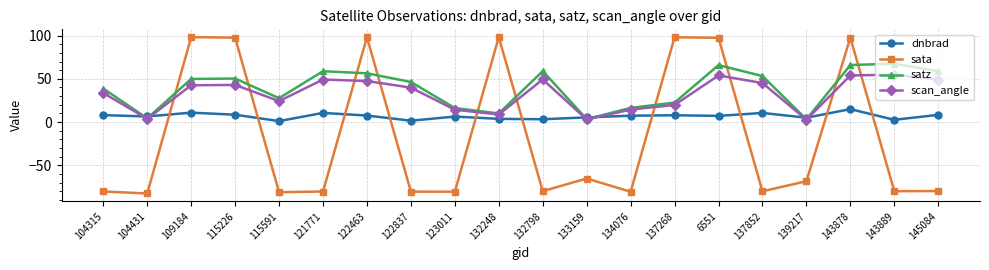

What is the spread (max minus min) of values at 123011?

96.6